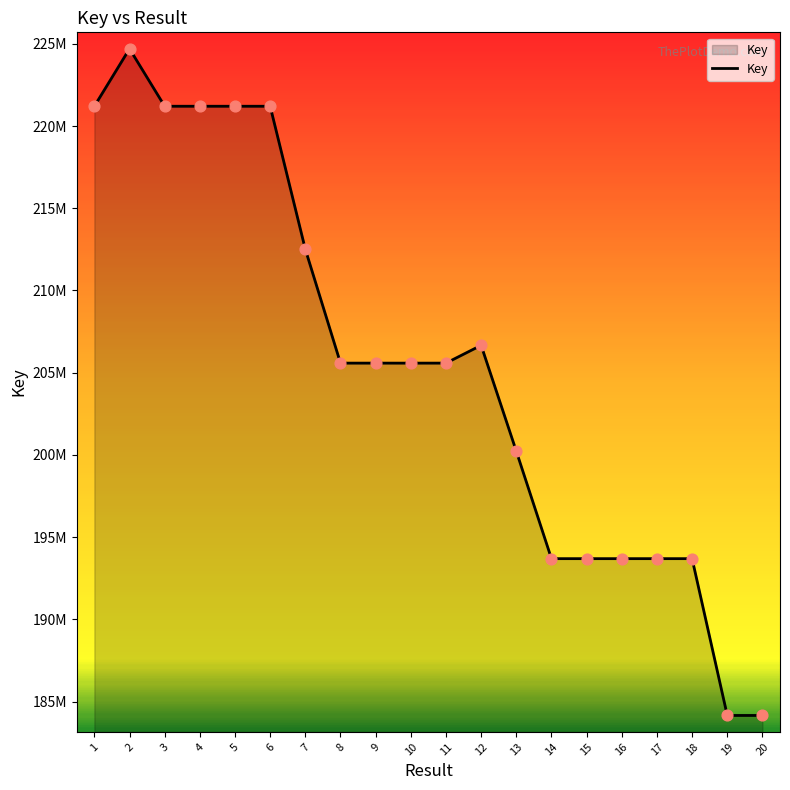

Between 18 and 11, which is larger?

11